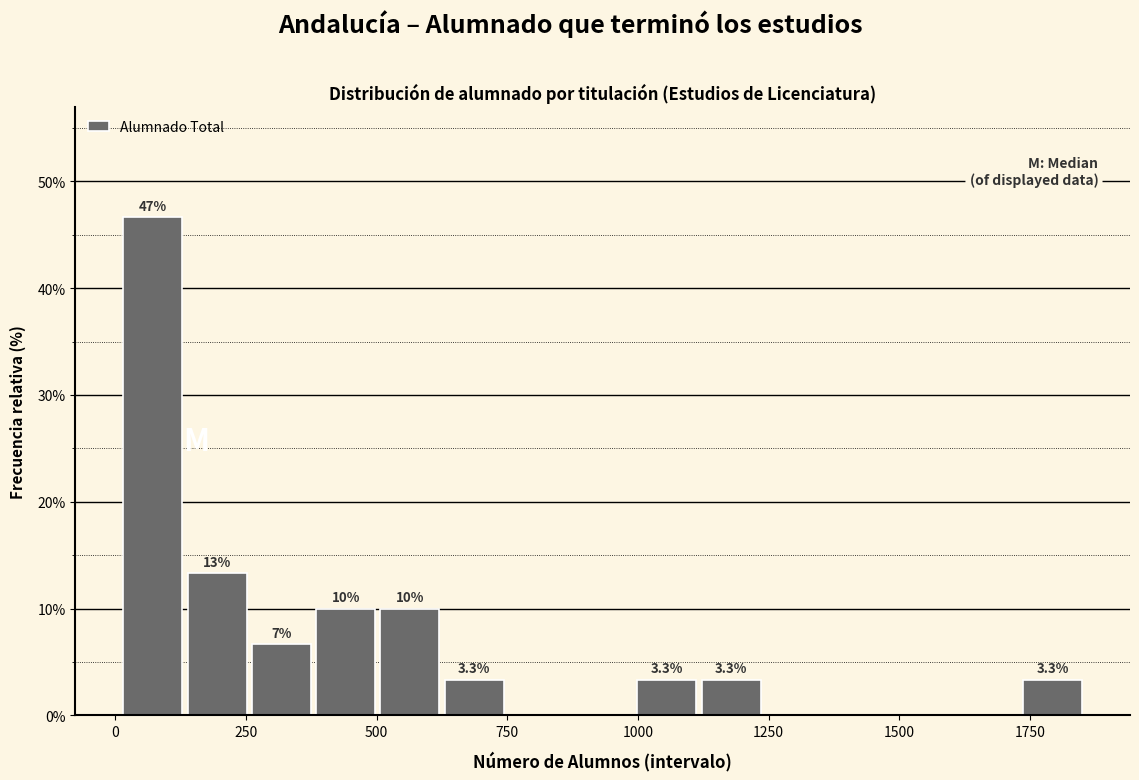

Around what value on the x-axis is the tallest bar? Give the approximate position of its centre, as read against the axis.

50